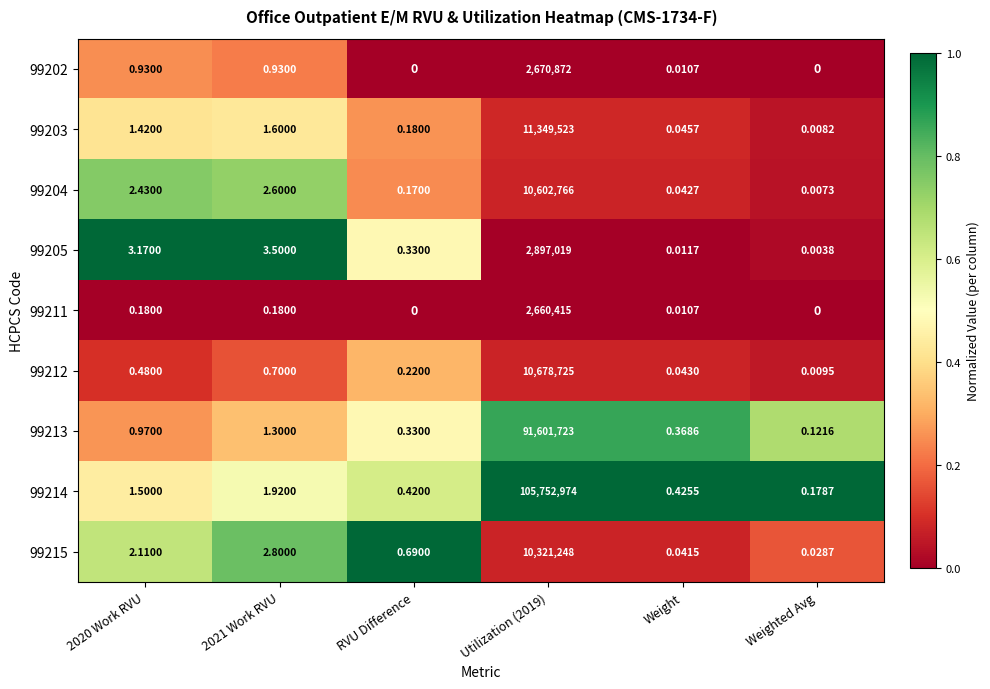

Is the value of 99215 at Weight greater than the value of 99213 at RVU Difference?

No